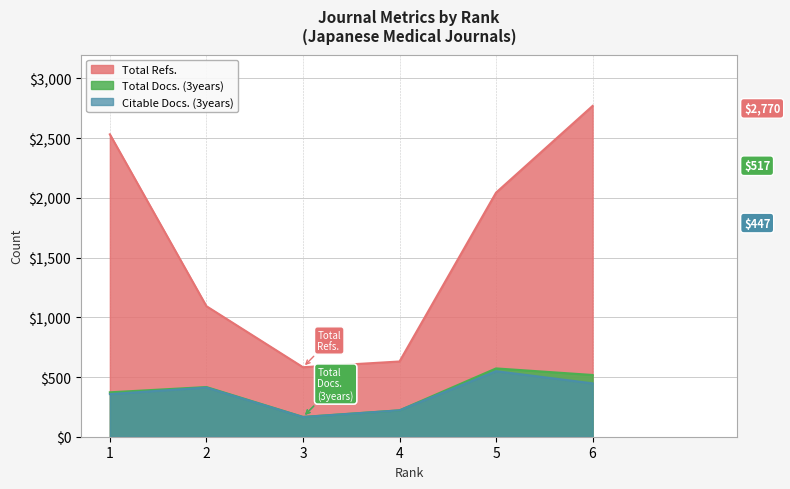

What are all the series names shown in the legend?

Total Refs., Total Docs. (3years), Citable Docs. (3years)